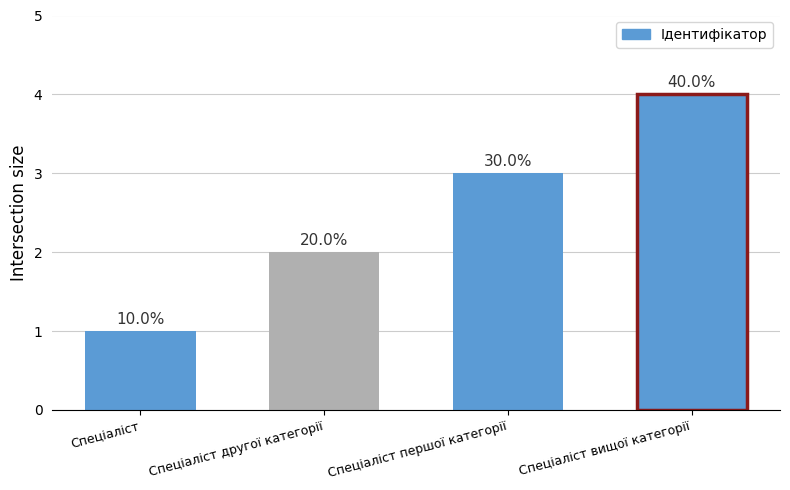

How many bars are there in total?

4